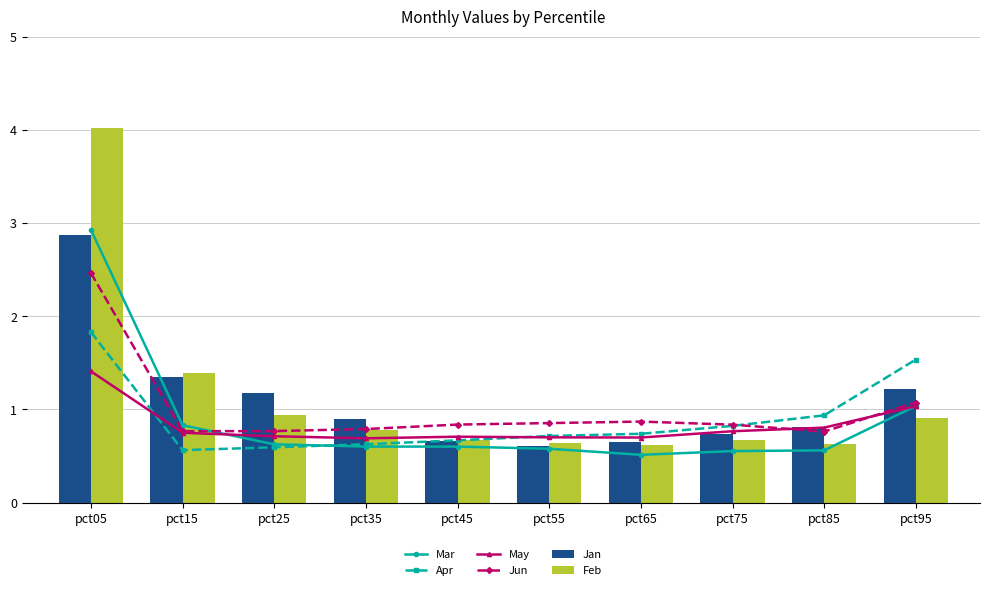

Is it true that Mar equals 4.9 at pct05?

False